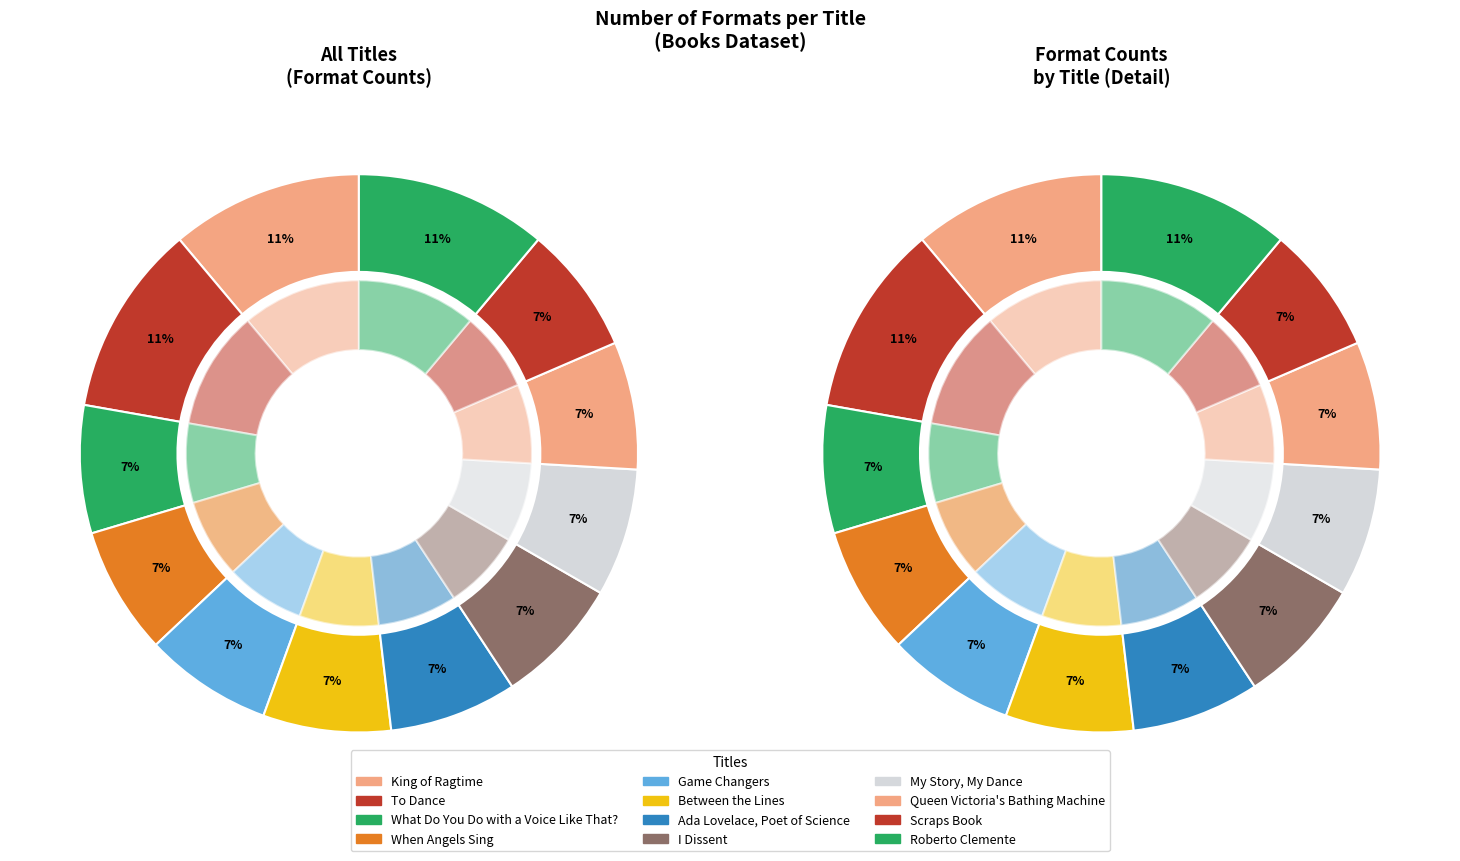

What percentage is the Queen Victoria's
Bathing Machine slice, to the nearest percent?

7%